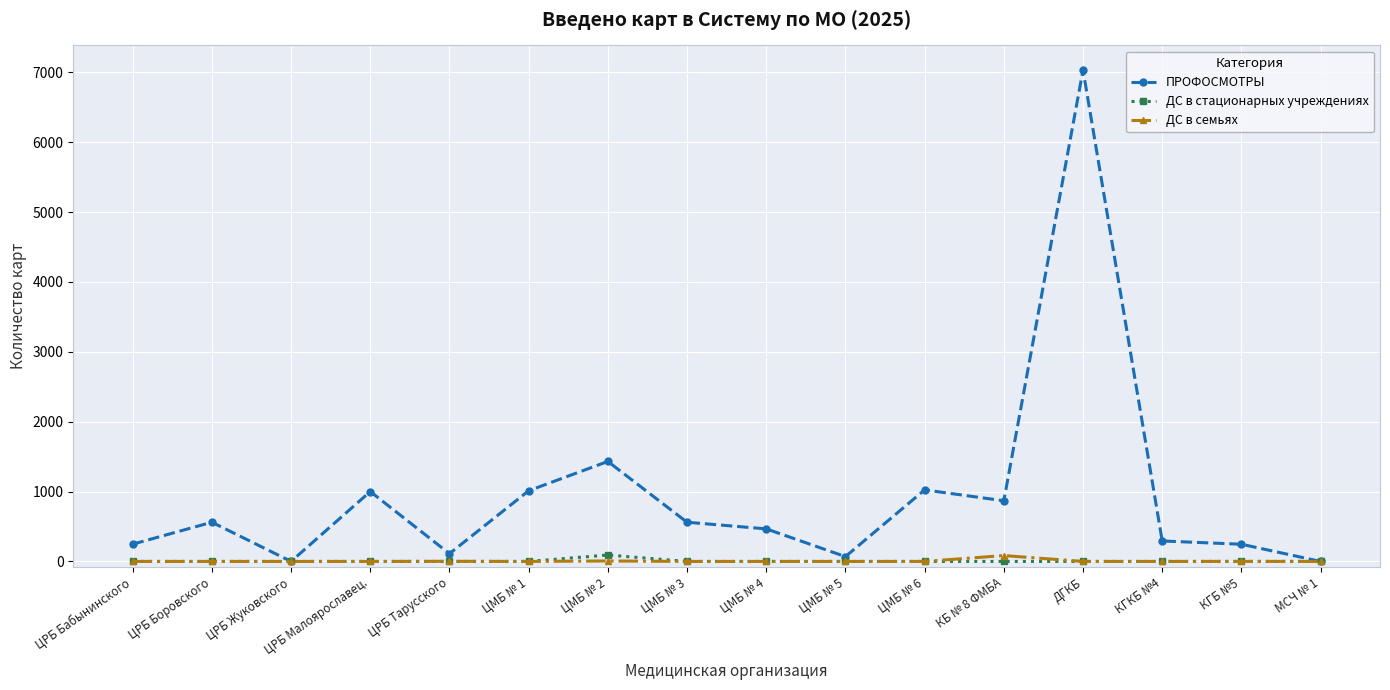

The value of ДС в семьях at ЦРБ Бабынинского is 0. True or false?

True